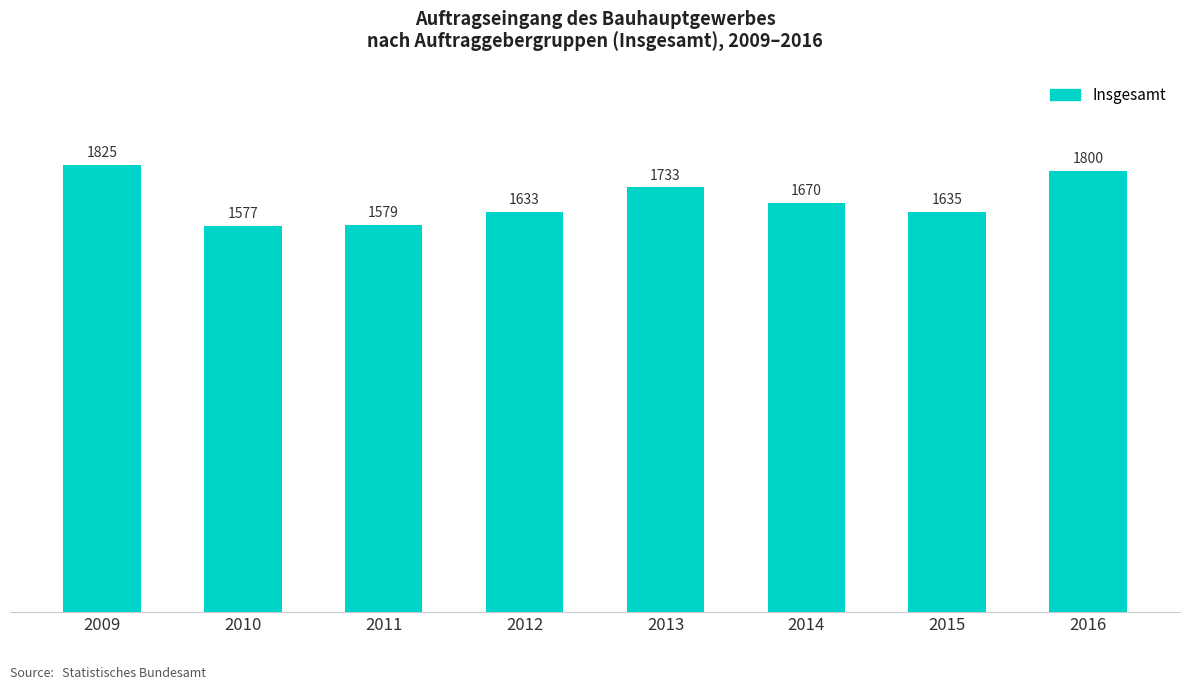

List the labels in order of value, smallest first.

2010, 2011, 2012, 2015, 2014, 2013, 2016, 2009